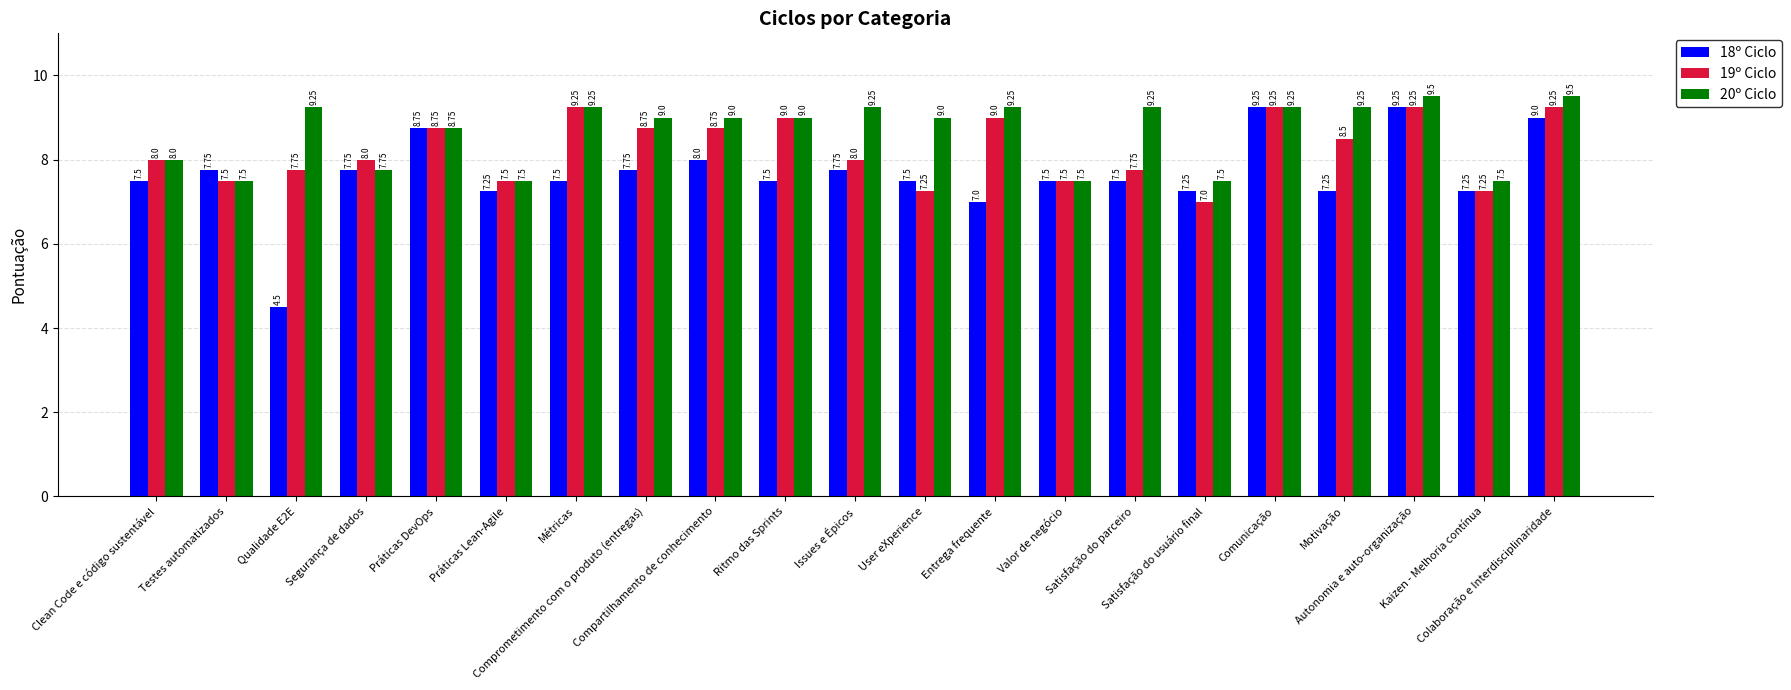

The value of 18º Ciclo at Entrega frequente is 4.4. True or false?

False